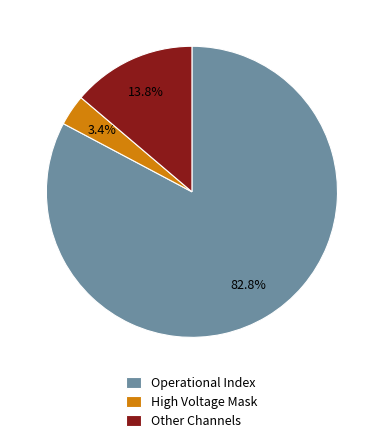

To the nearest percent, what is the average slice percentage?

33%